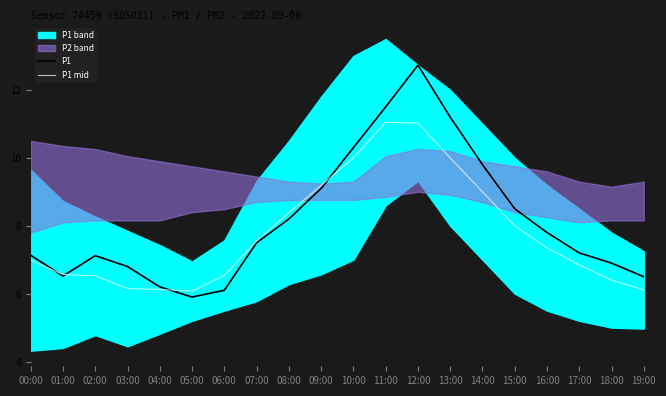

Is it true that P1 equals 4.1 at 05:00?

False